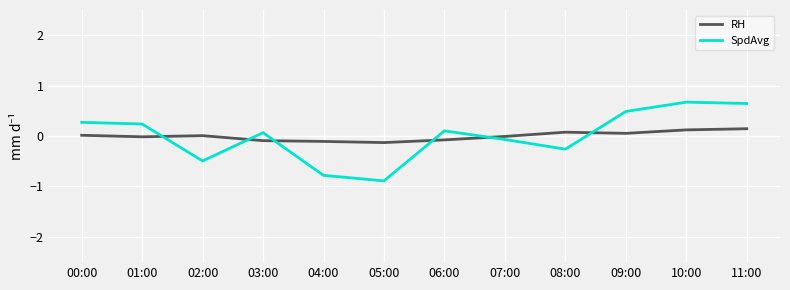

What is the difference between the SpdAvg values at 04:00 and 02:00?

0.3